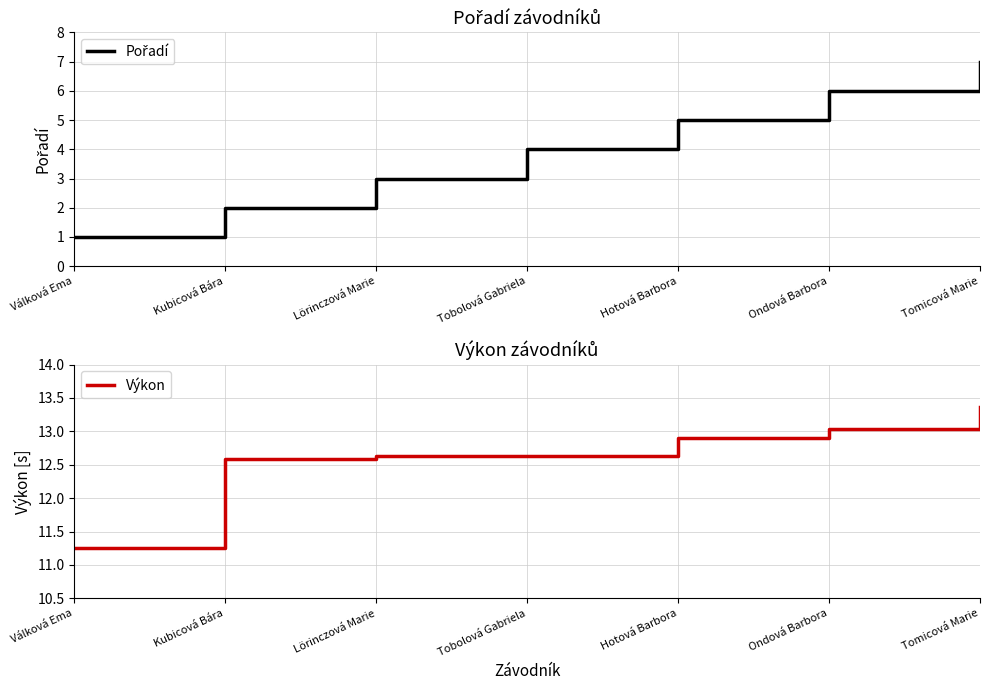

True or false: Pořadí and Výkon cross at least once.

False